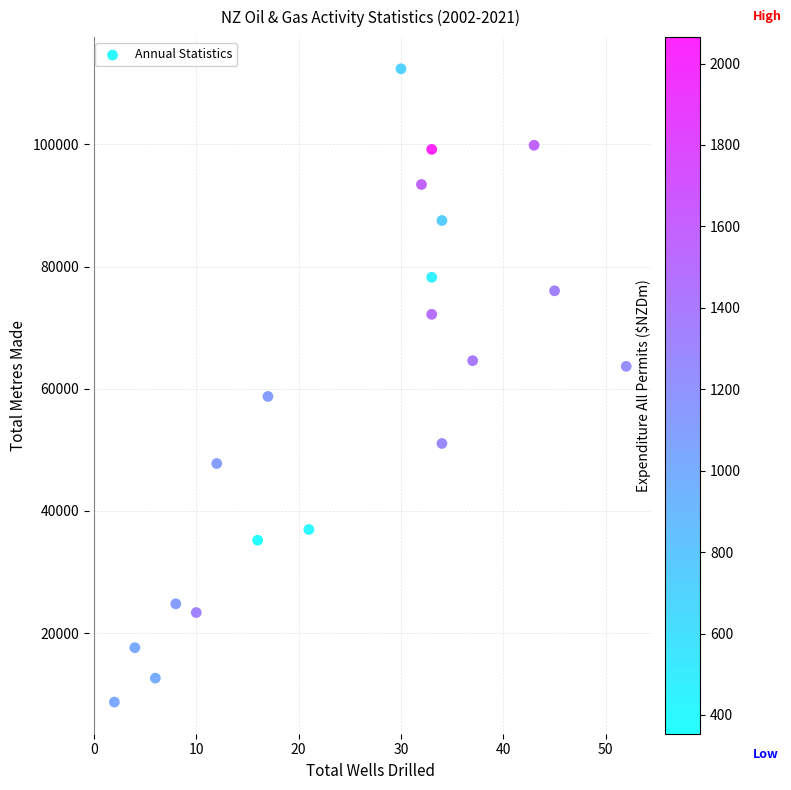

What Y value in the scatter plot is closest to 60541?

58738.8